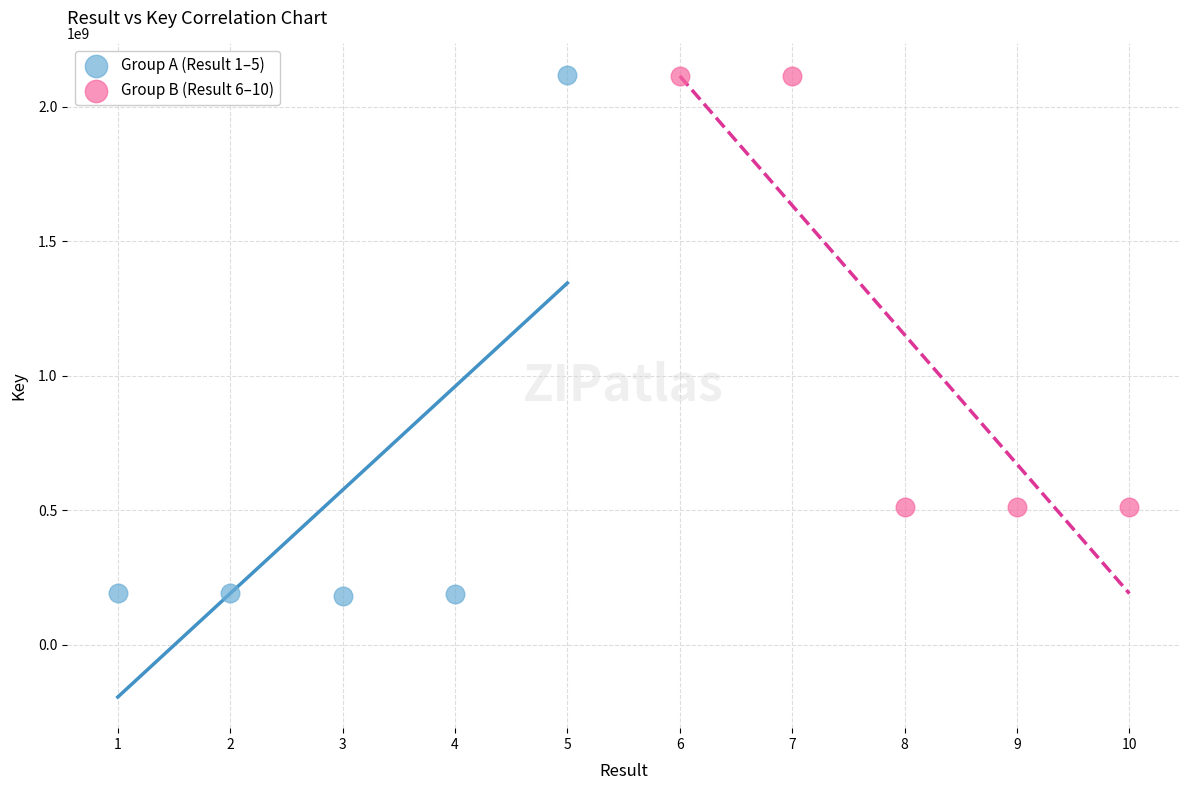

Which series contains the lowest Y value?

Group A (Result 1–5)